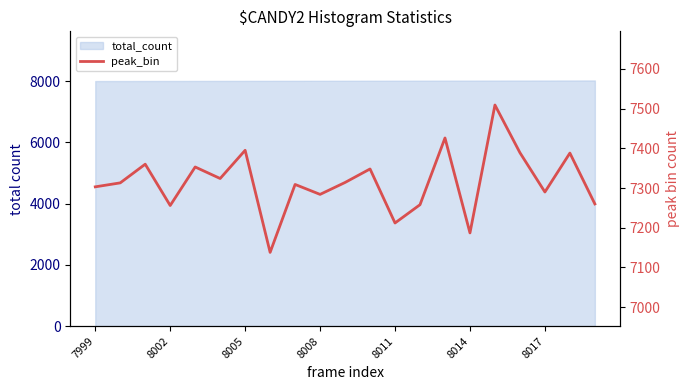

What is the approximate value at 20?

7260